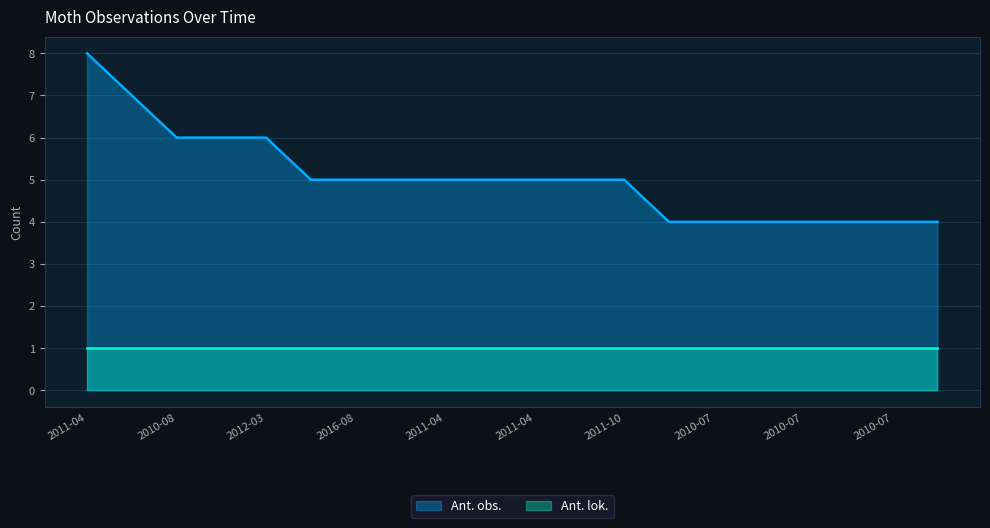

Where is the data nearest to the value 6?

2010-08